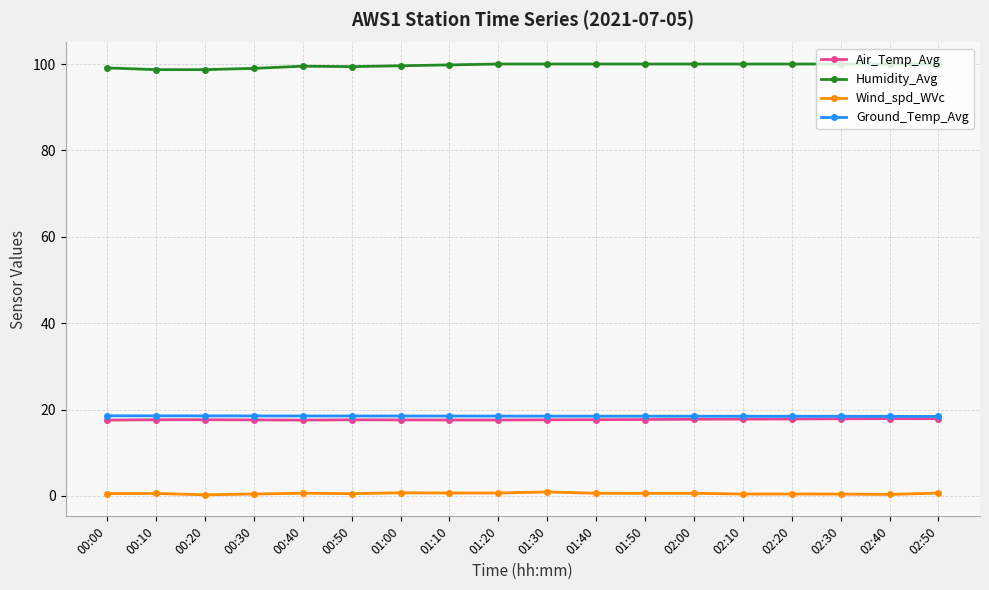

What is the spread (max minus min) of values at 00:20?

98.4